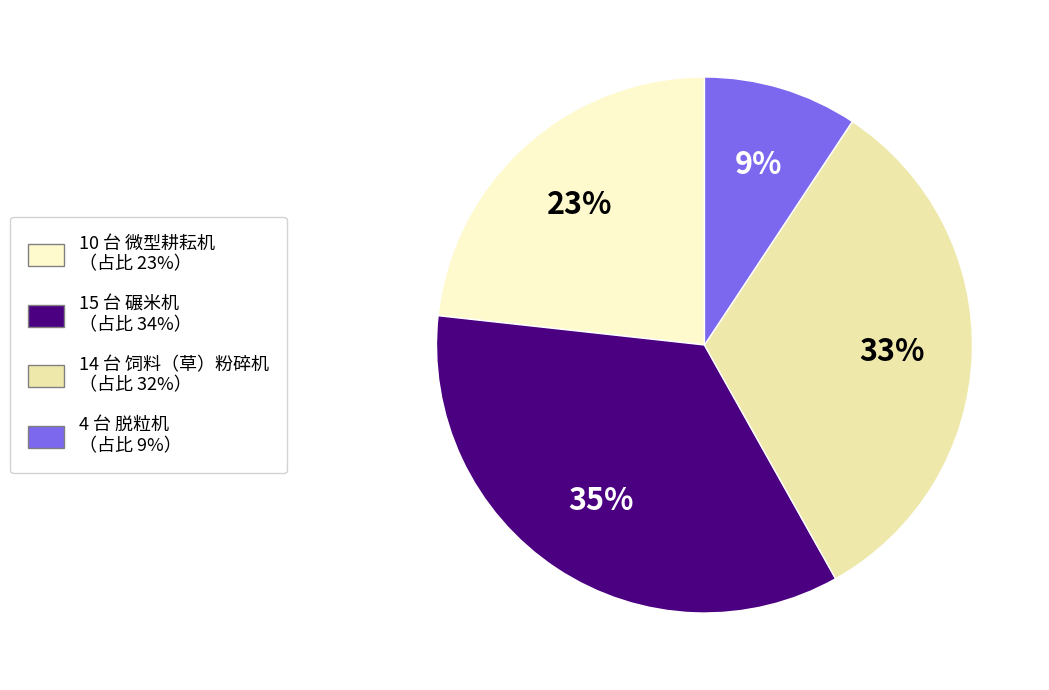

Is there a majority slice in this chart?

No